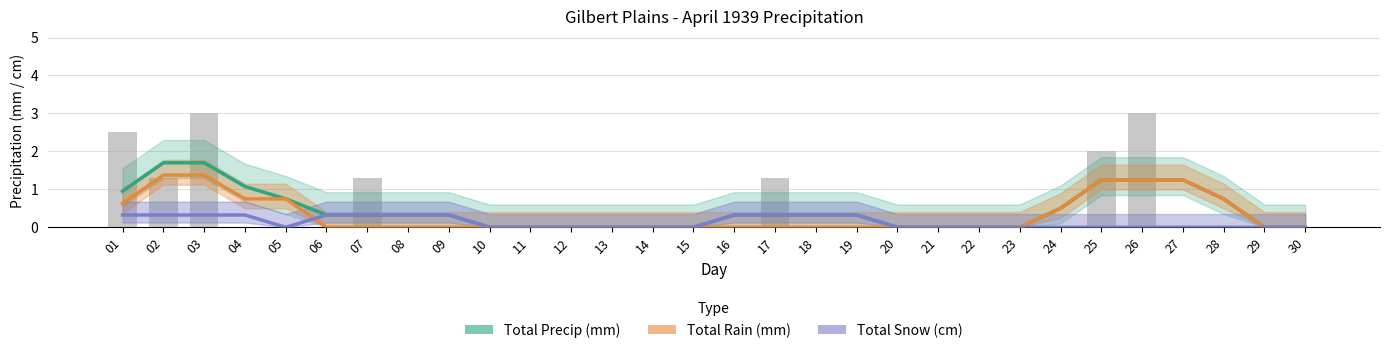

Rank the series at 05 from highest to lowest value.

Total Precip (mm), Total Rain (mm), Total Snow (cm)